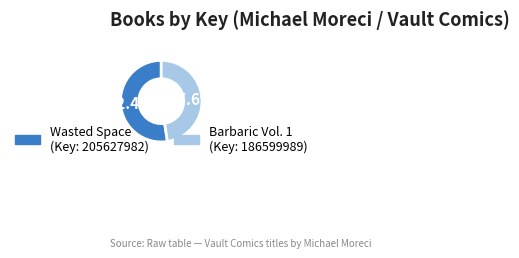

Does any single category account for the majority?

Yes